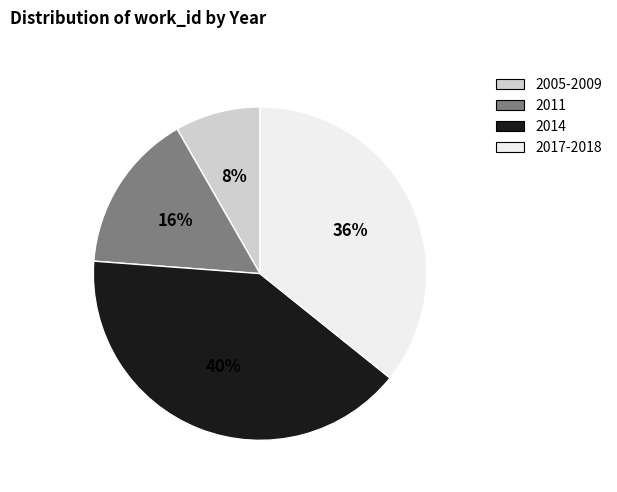

Does any single category account for the majority?

No